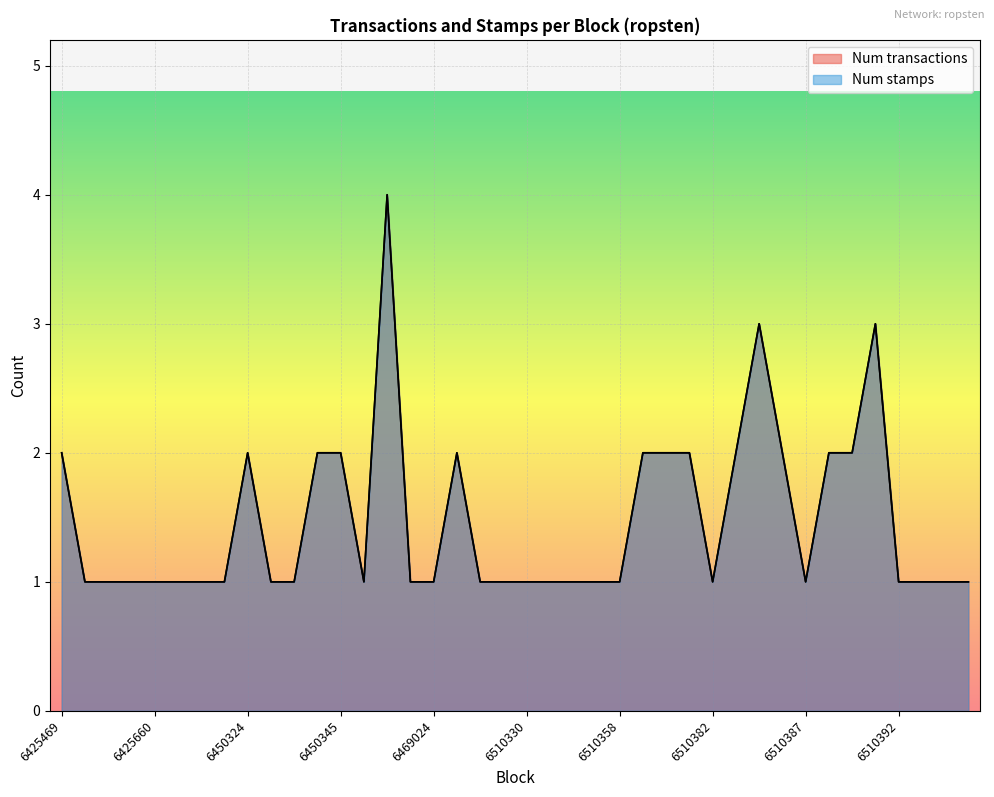

True or false: Num stamps has a value of 2 at 6469026.

True